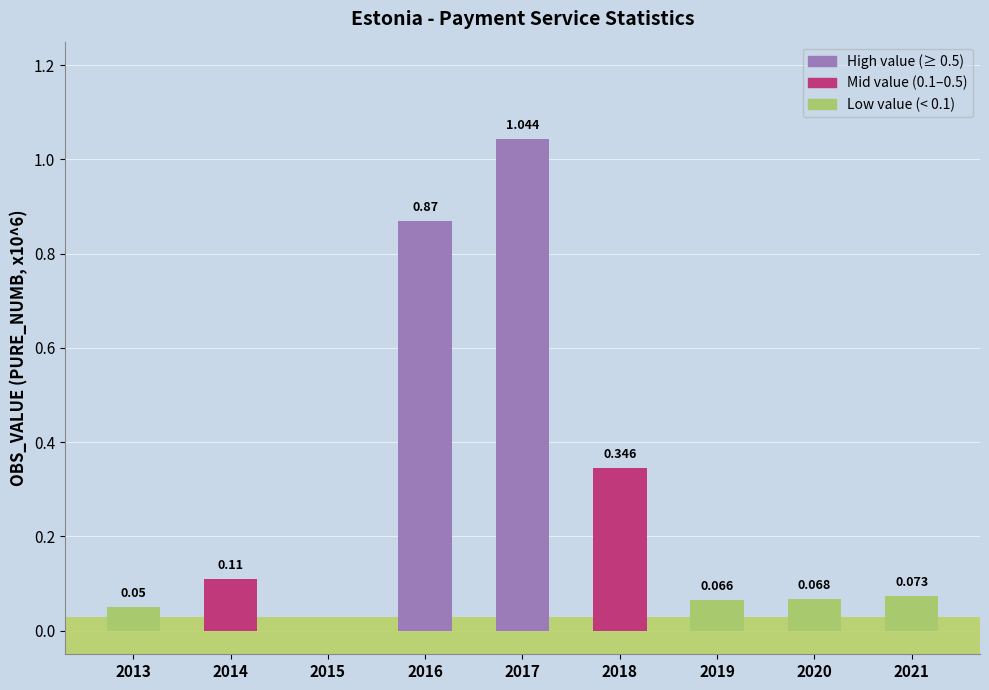

What is the change in value from 2017 to 2018?

-0.7